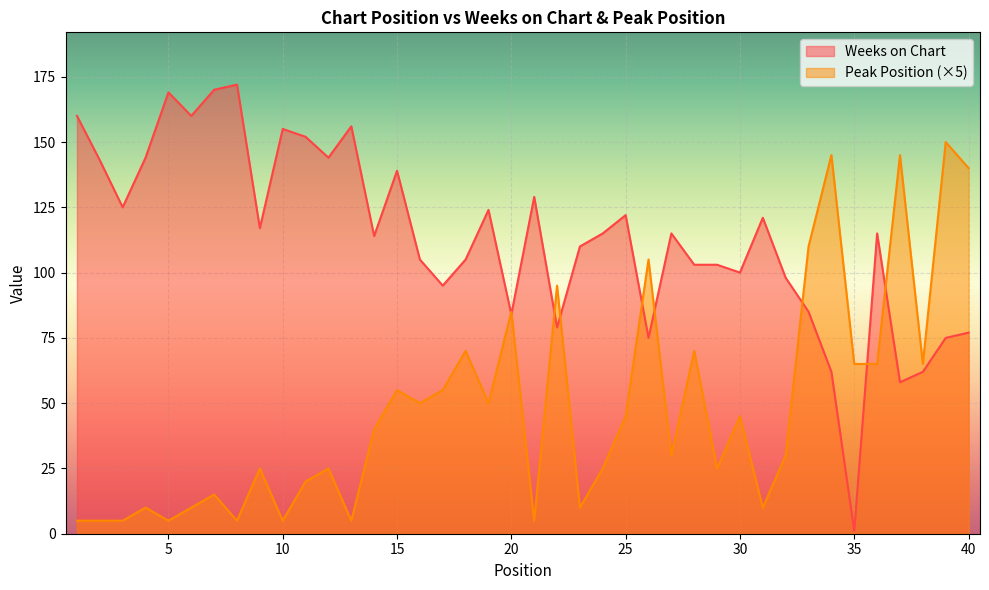

At how many categories does at least one series exceed 35?

40